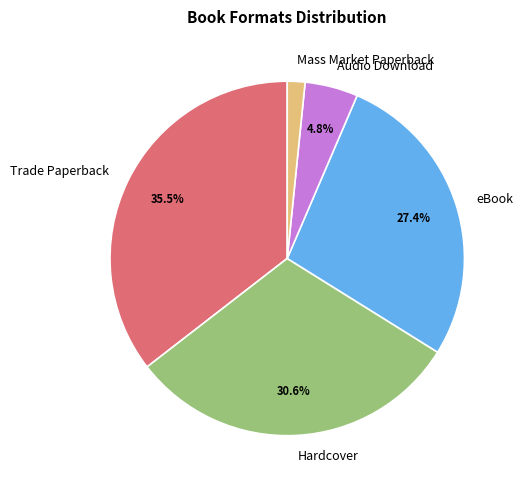

To the nearest percent, what is the difference between the Mass Market Paperback and eBook slice percentages?

26%